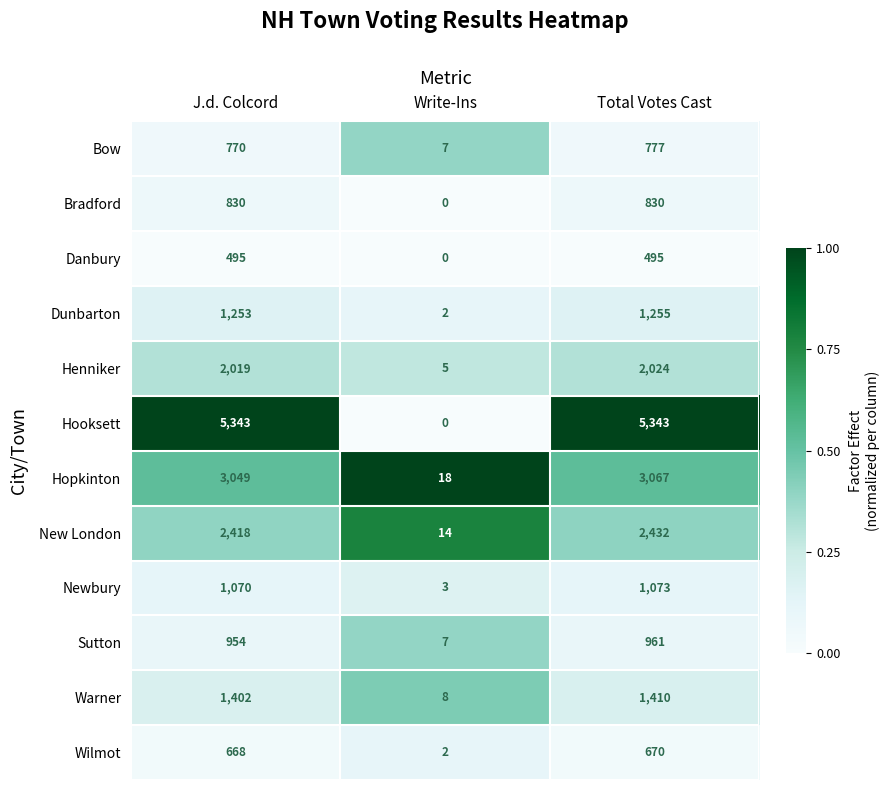

Which series has the largest total across all categories?

Hooksett